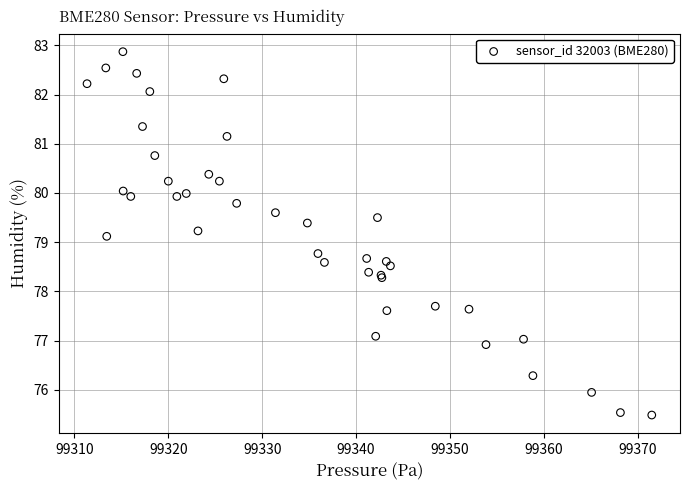

What Y value in the scatter plot is closest to 79?

79.1